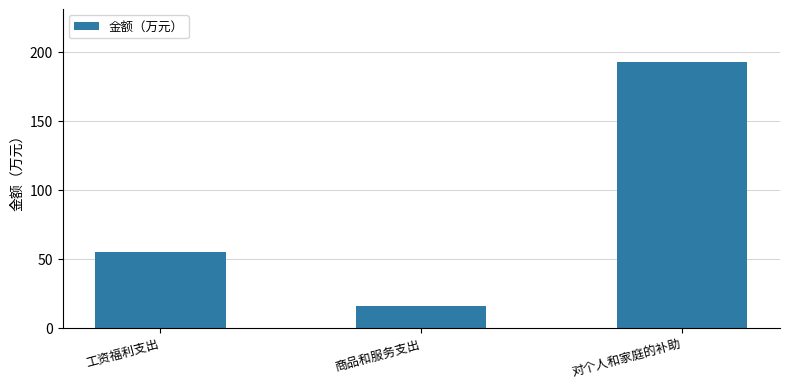

What is the value of the 3rd bar from the left?

192.6